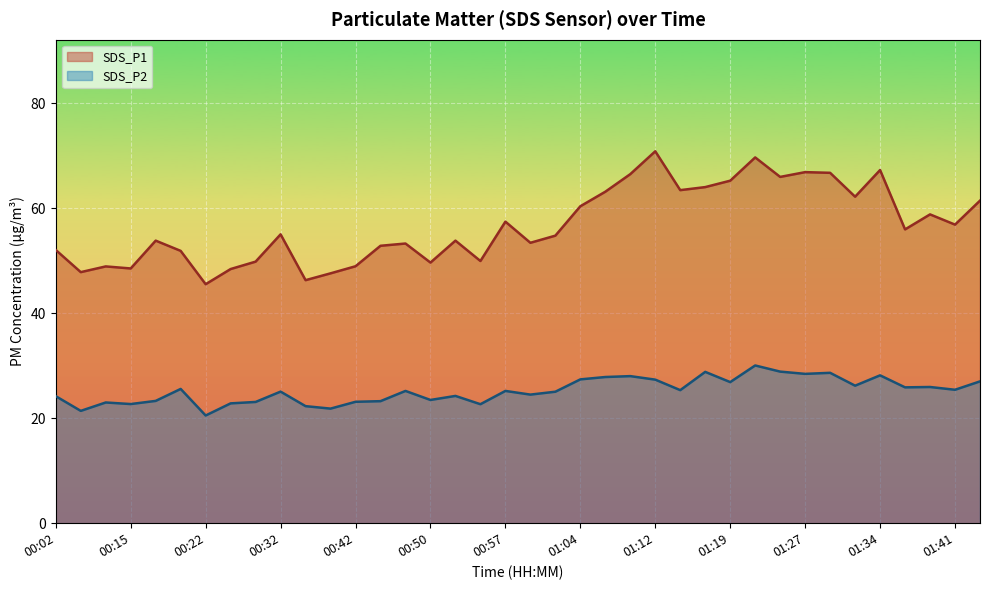

What are all the series names shown in the legend?

SDS_P1, SDS_P2